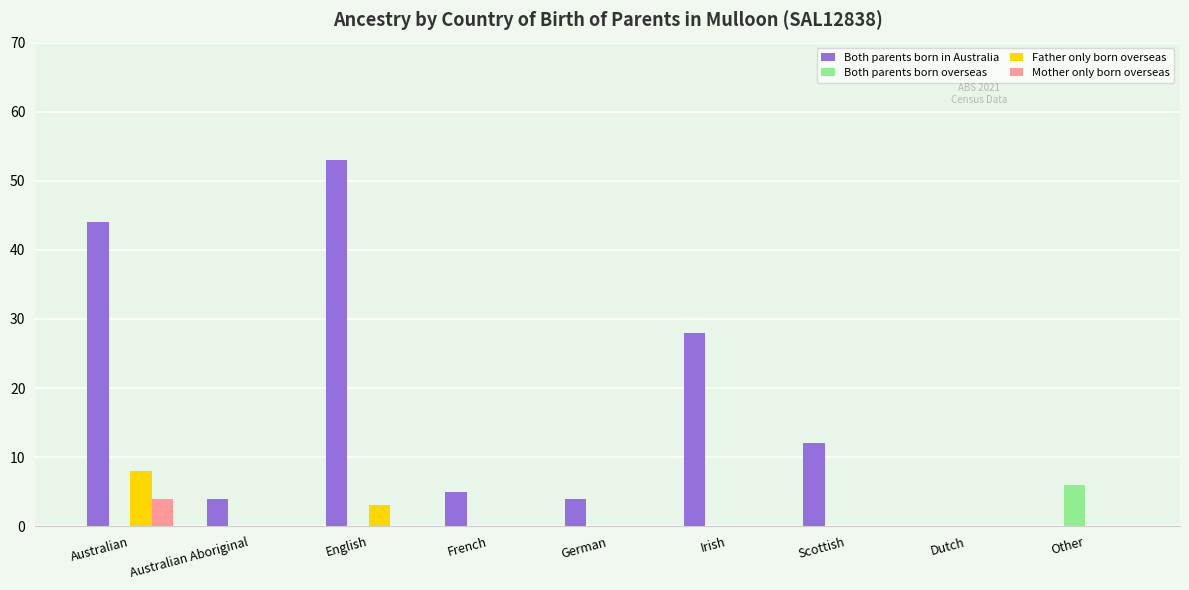

Which series changed the most between French and Scottish?

Both parents born in Australia